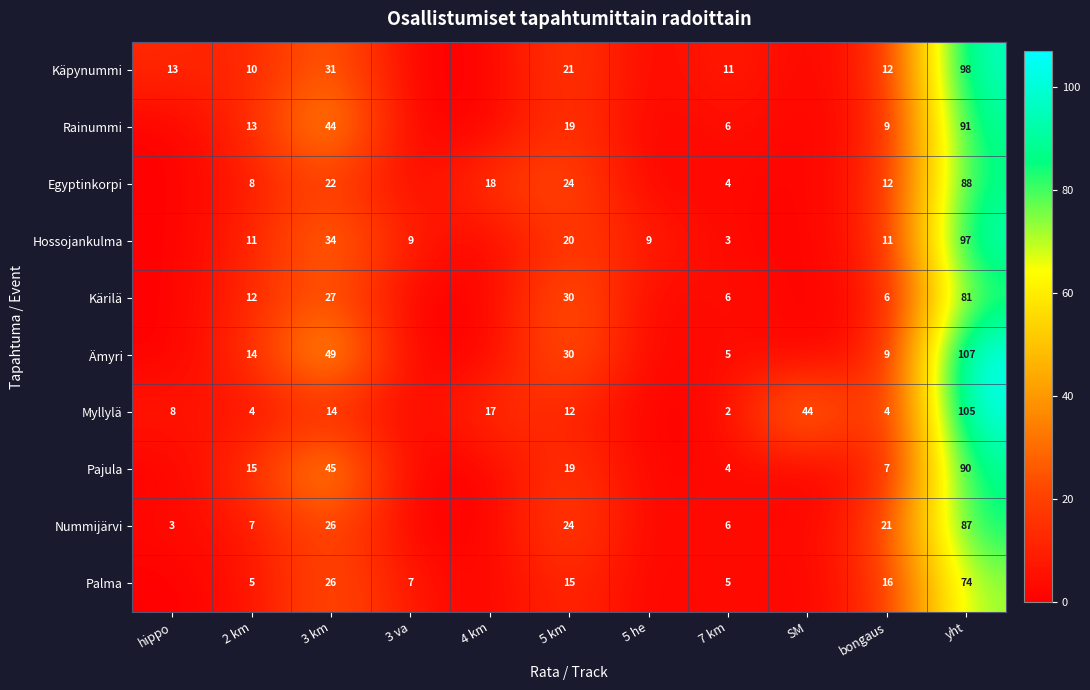

Is it true that Kärilä equals 3 at bongaus?

False